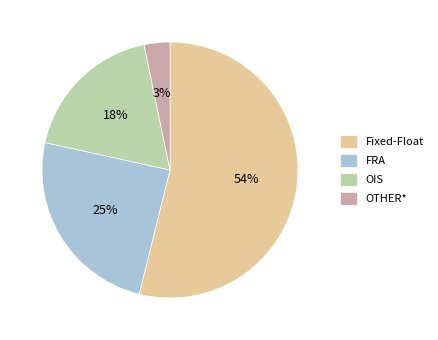

Is the sum of OIS and FRA greater than half?

No